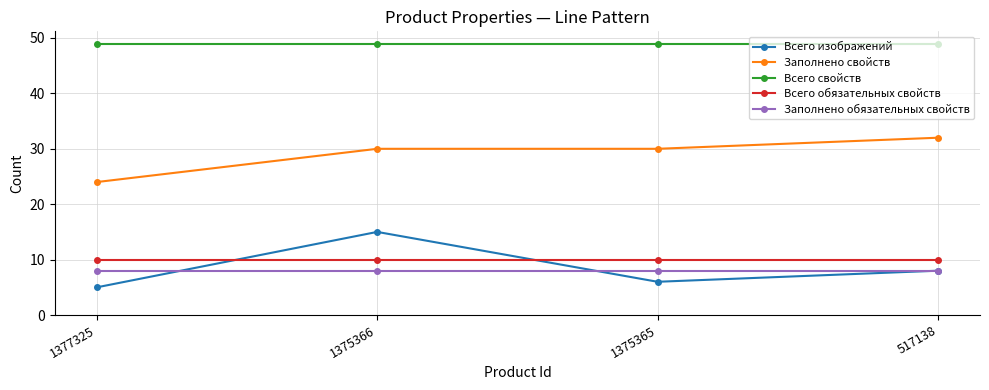

Rank the series at 1375365 from lowest to highest value.

Всего изображений, Заполнено обязательных свойств, Всего обязательных свойств, Заполнено свойств, Всего свойств